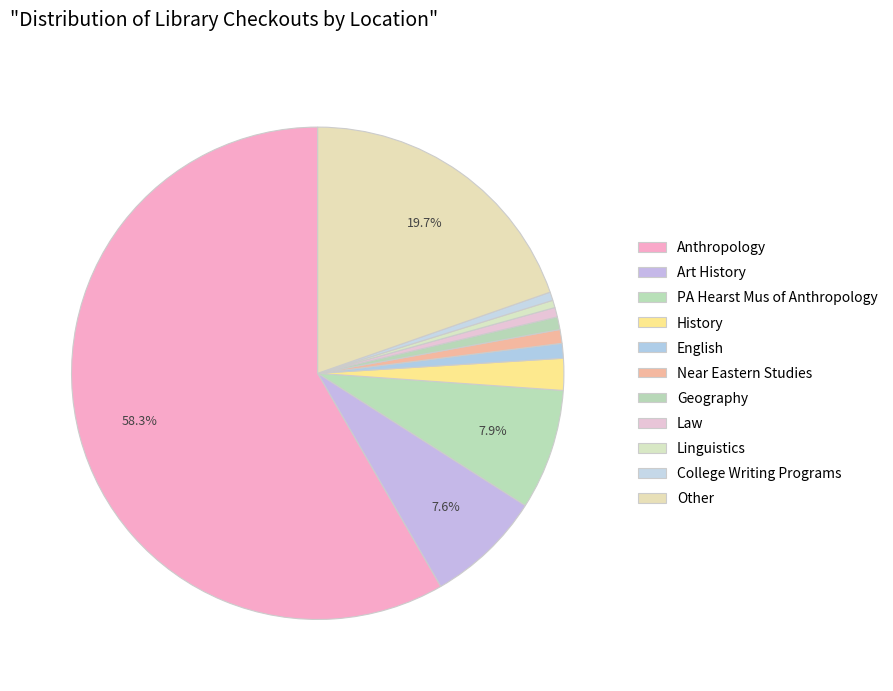

How many slices are in this pie chart?

11